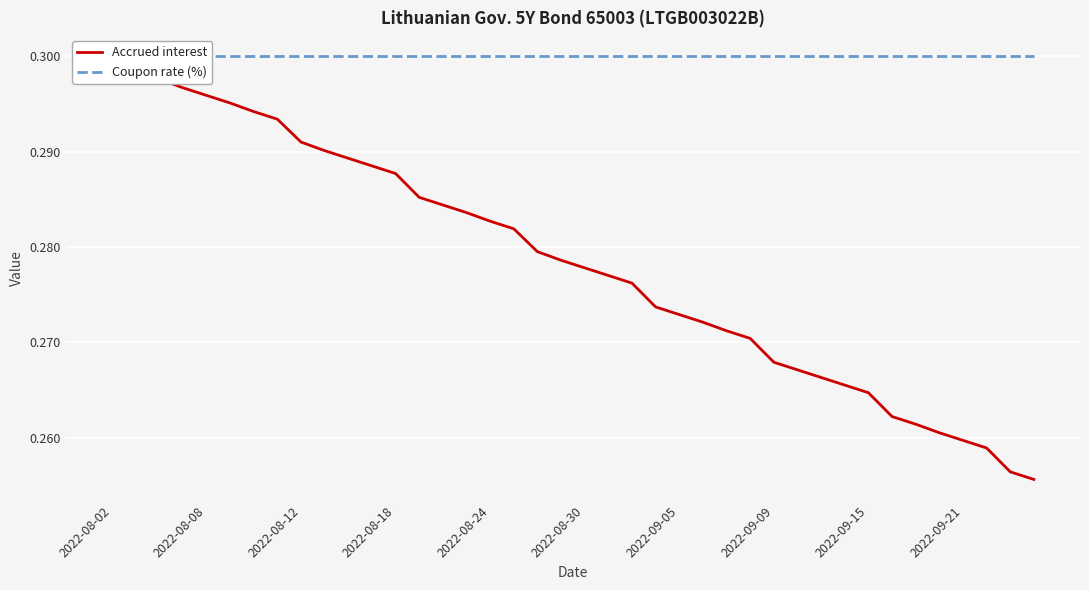

At which label is Coupon rate (%) closest to 0?

2022-08-02